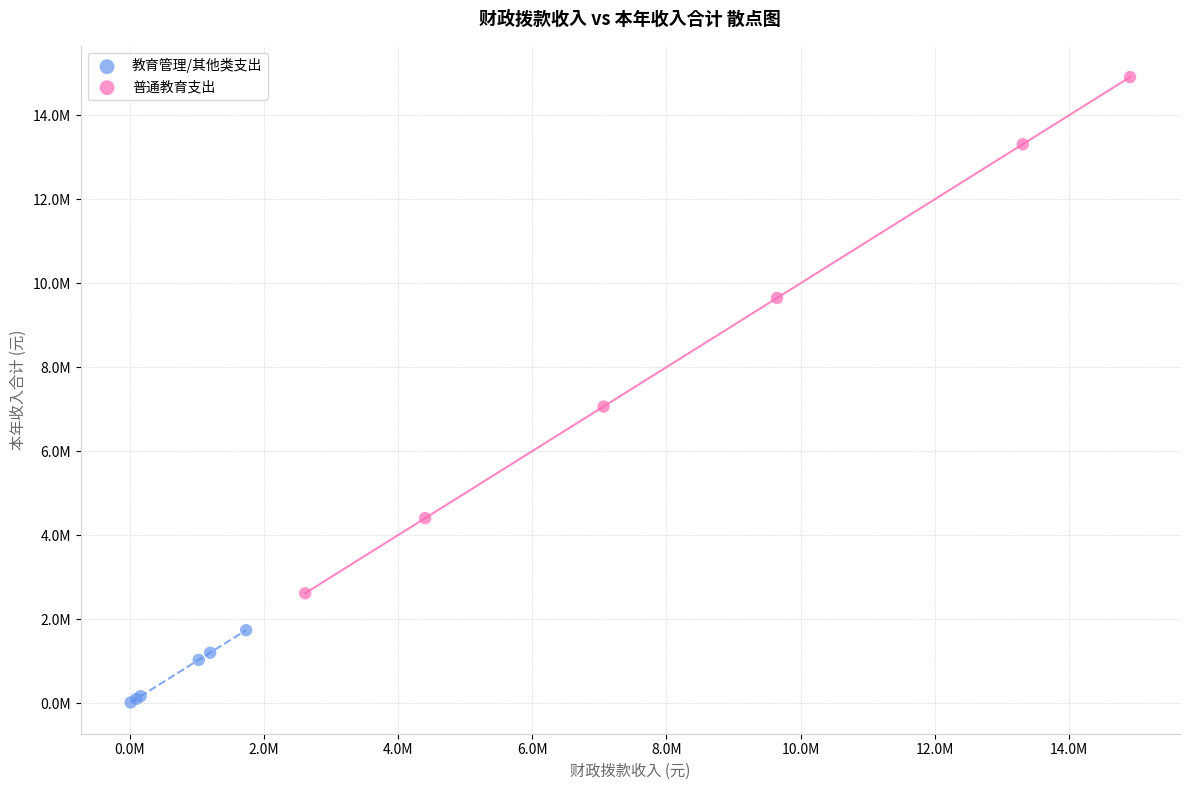

What are all the series names shown in the legend?

教育管理/其他类支出, 普通教育支出